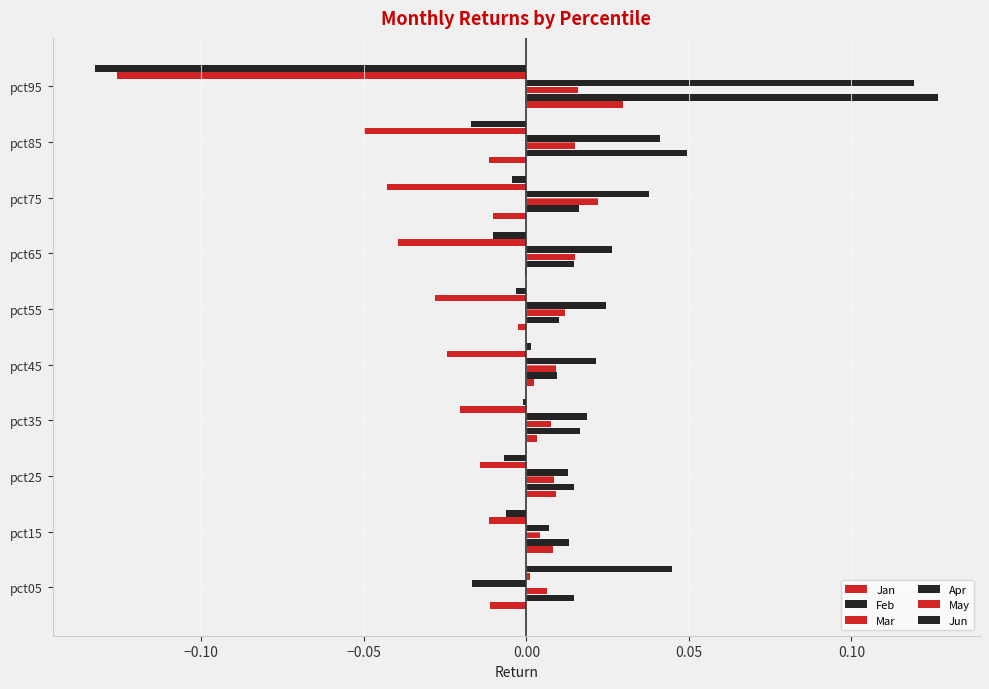

What is the label of the 4th bar from the right?

0.15